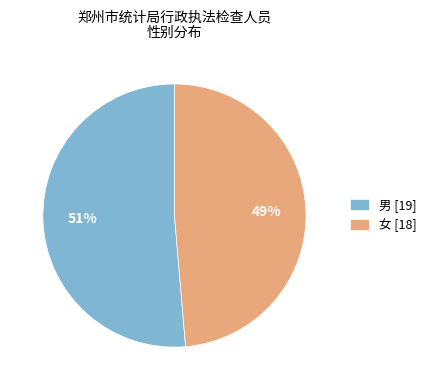

Which has a higher value, 男 [19] or 女 [18]?

男 [19]